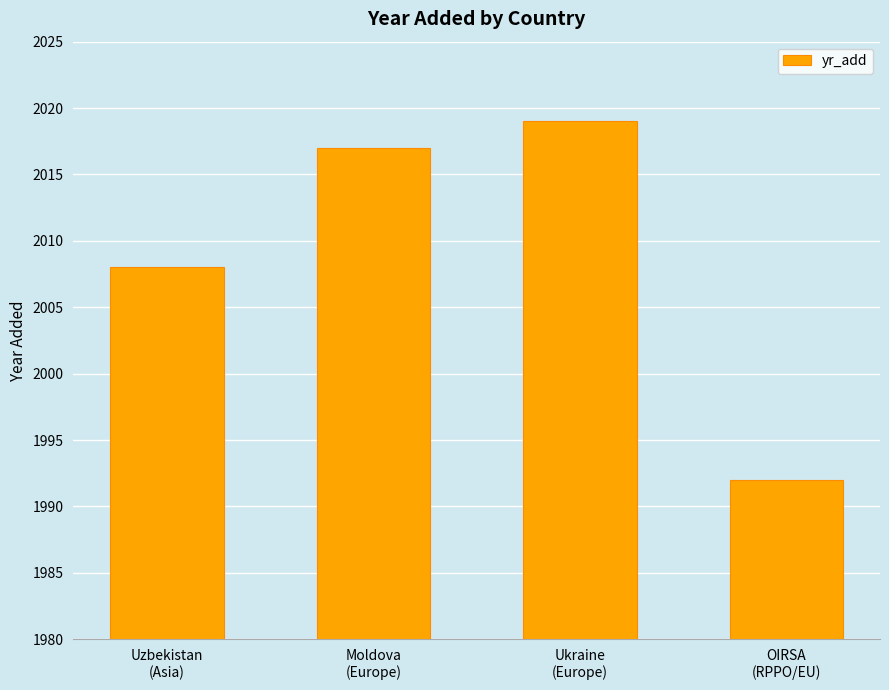

The value at Moldova
(Europe) is 1109. True or false?

False